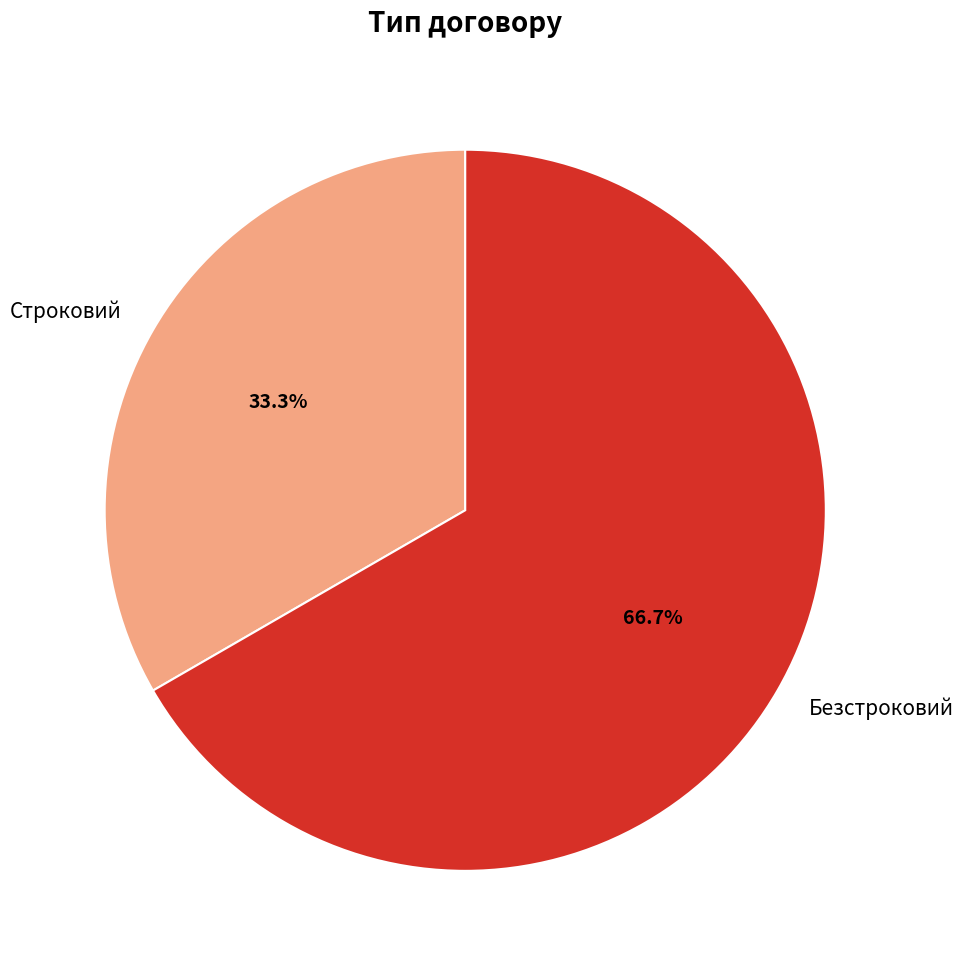

Do Строковий and Безстроковий together represent more than half of the pie?

Yes